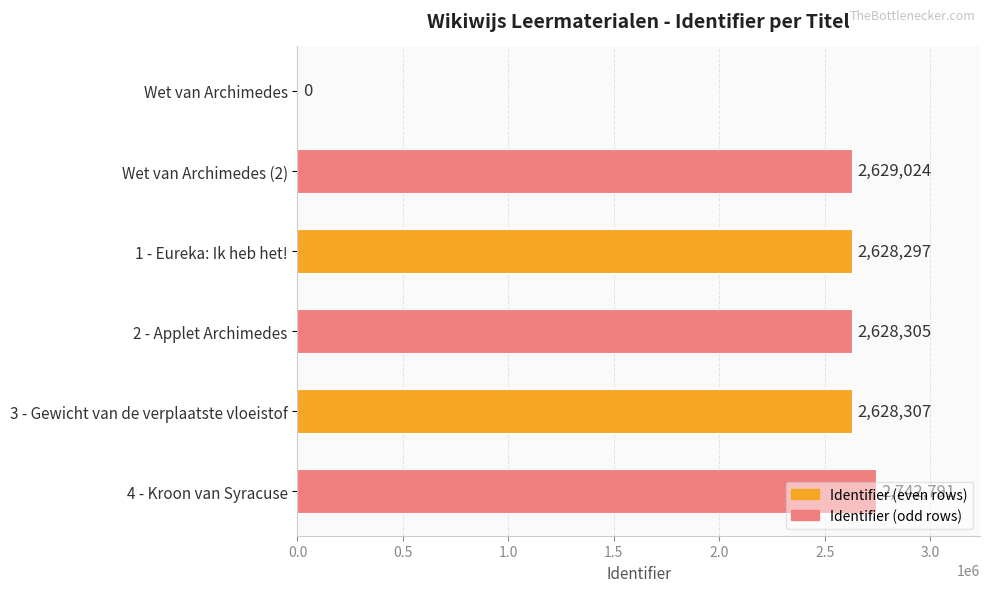

True or false: the data shows 3679716 at 1 - Eureka: Ik heb het!.

False